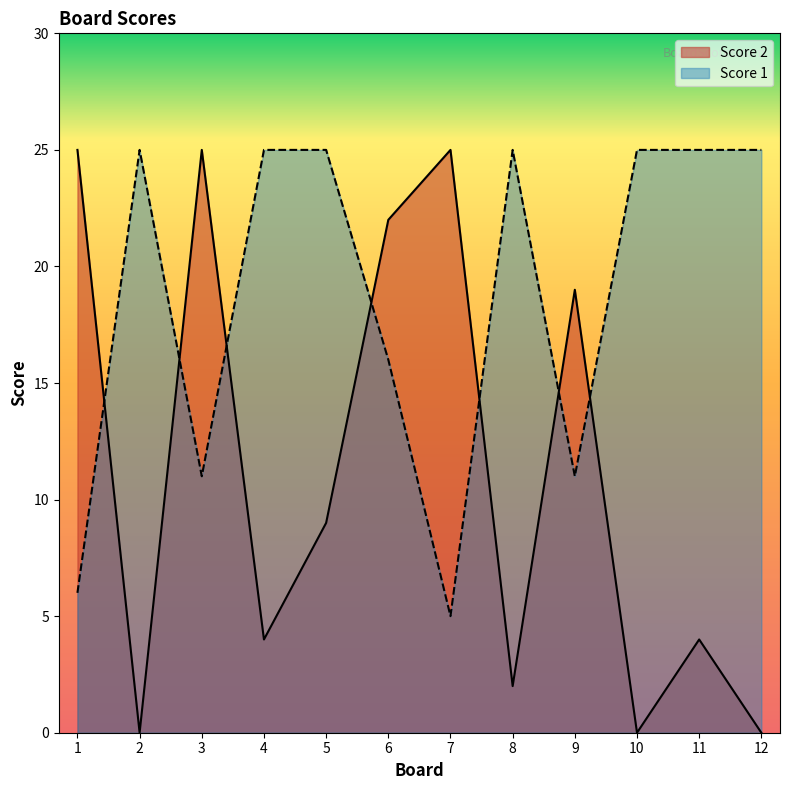

What is the total value across all series at 2?

25